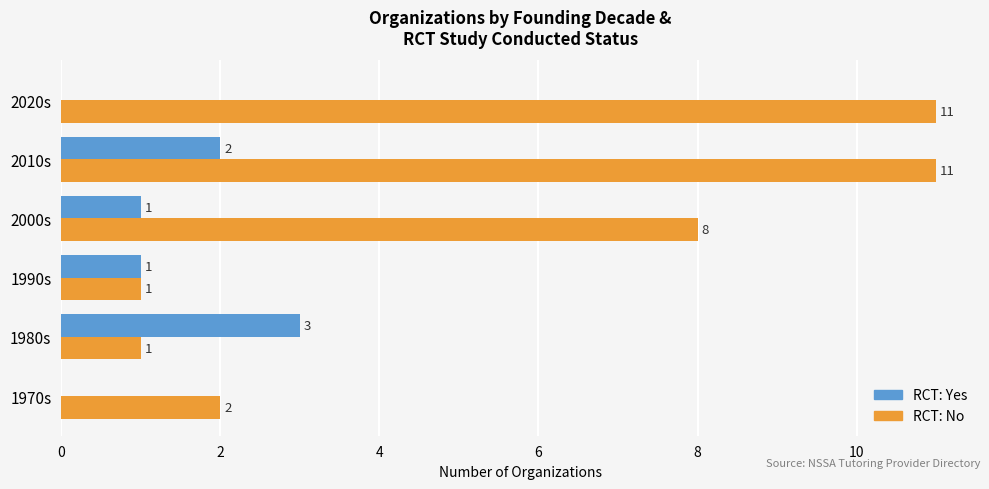

How many RCT: Yes values are between 0 and 2?

5